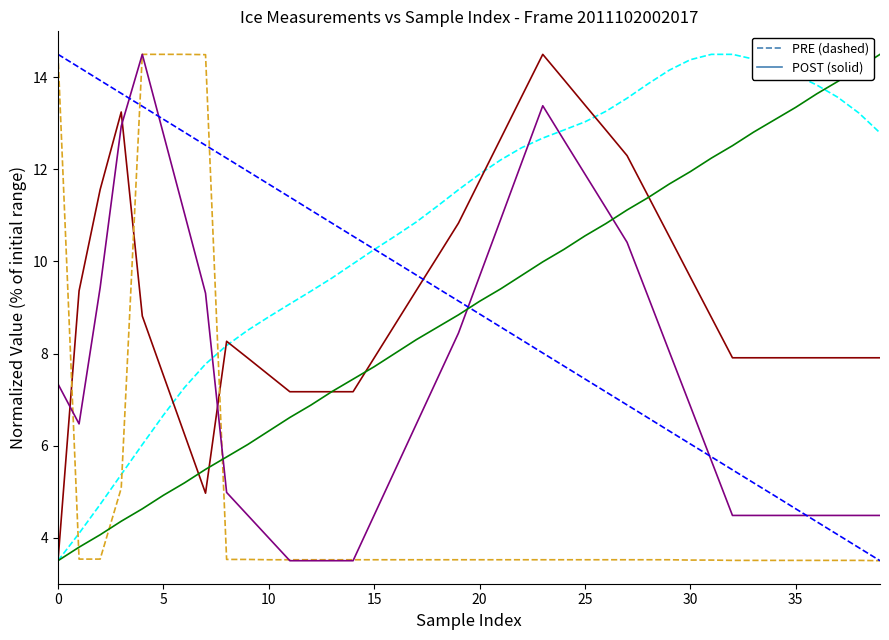

What is the minimum value shown in the chart?

3.5